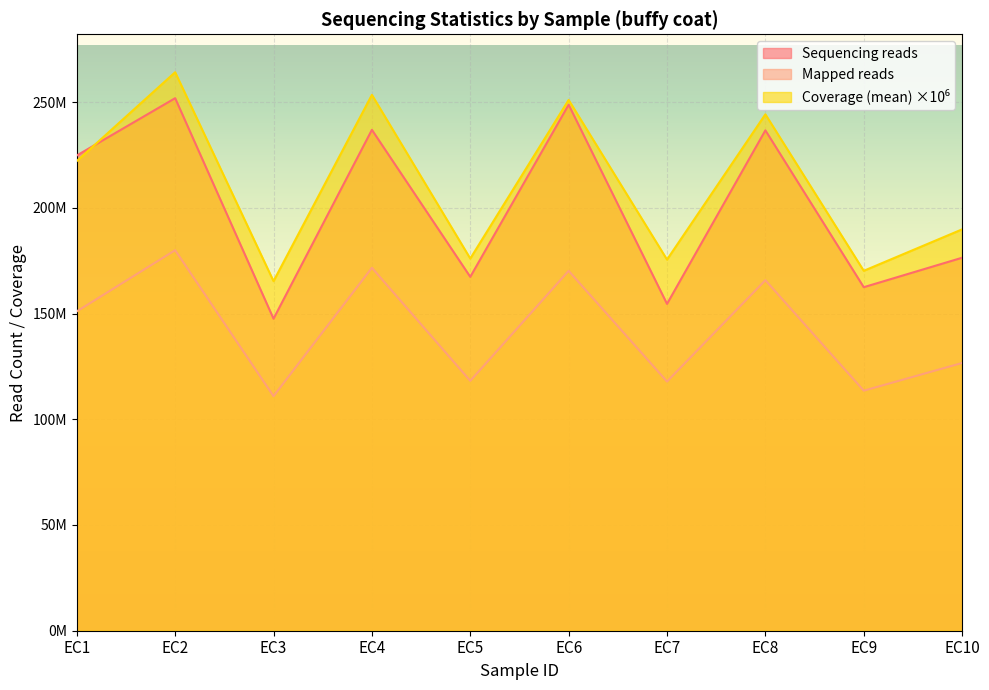

Is the value of Coverage (mean) at EC2 greater than the value of Sequencing reads at EC10?

Yes